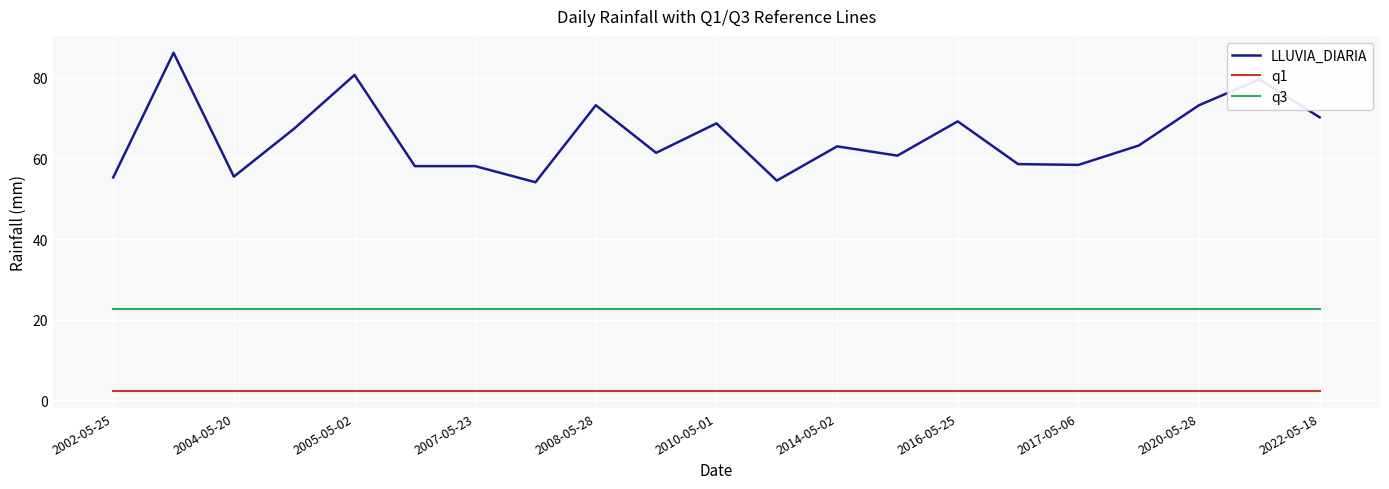

List the series in order of their overall mean, highest first.

LLUVIA_DIARIA, q3, q1